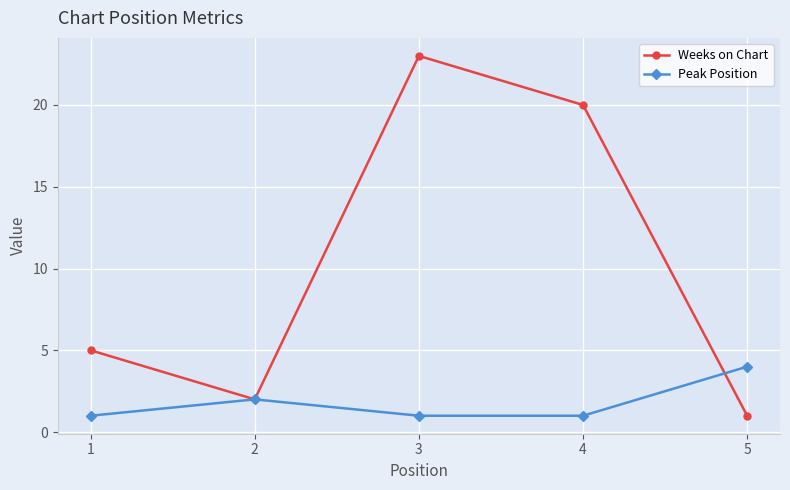

What is the value of the Weeks on Chart point at the 3rd from the left?

23